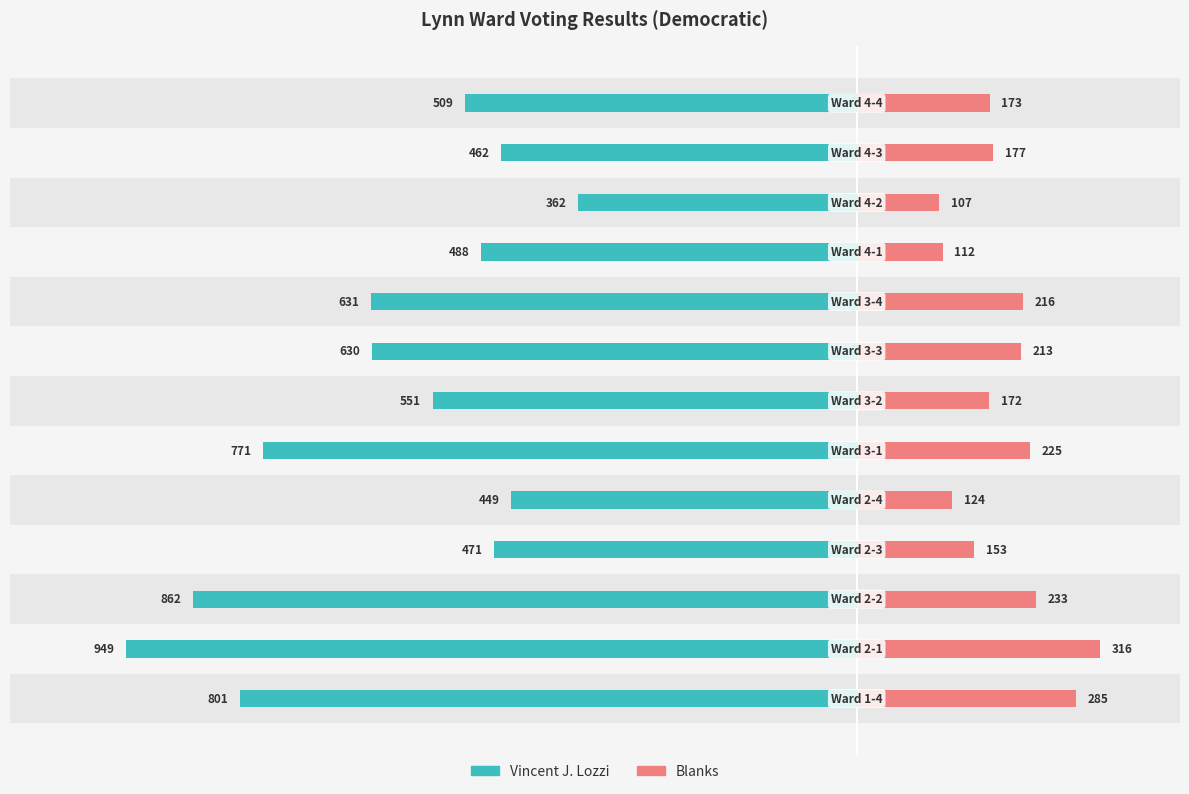

The value of Vincent J. Lozzi at 10 is -643. True or false?

False